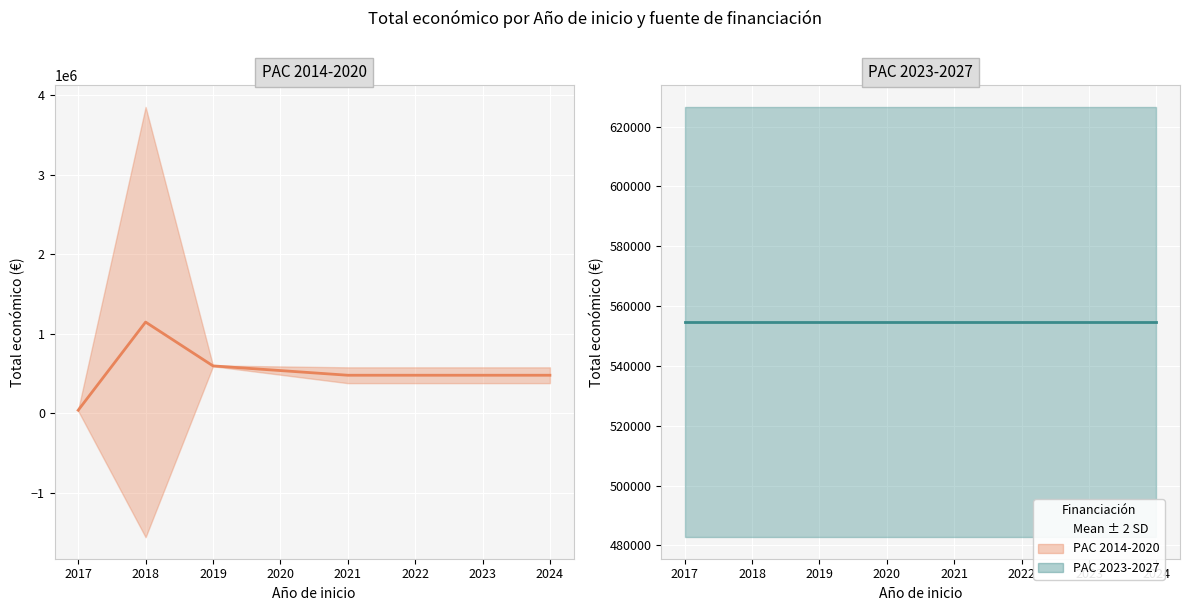

At how many categories does at least one series exceed 261991?

5